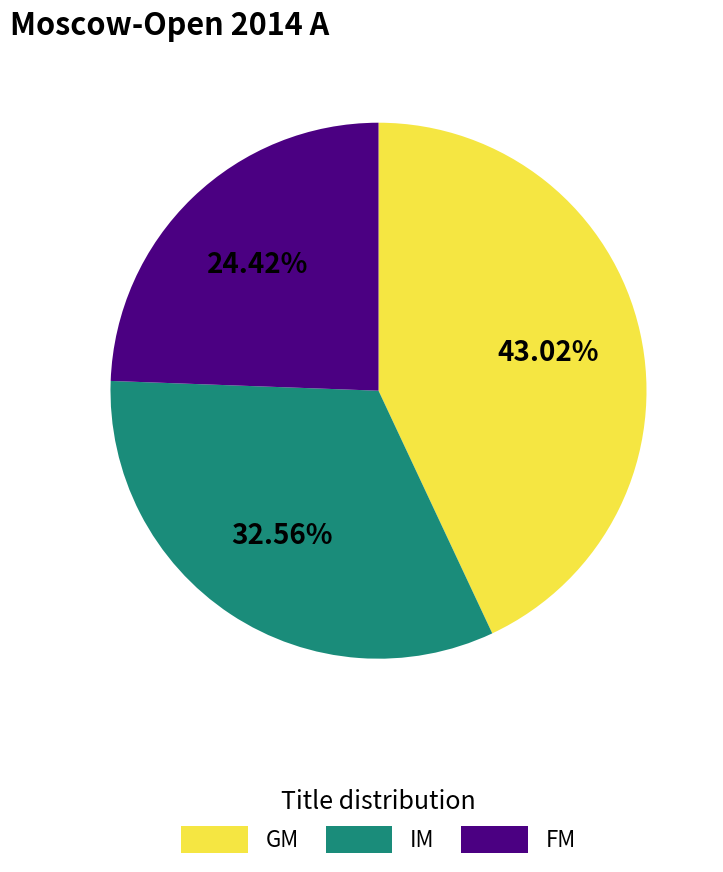

Does FM represent more than half of the total?

No